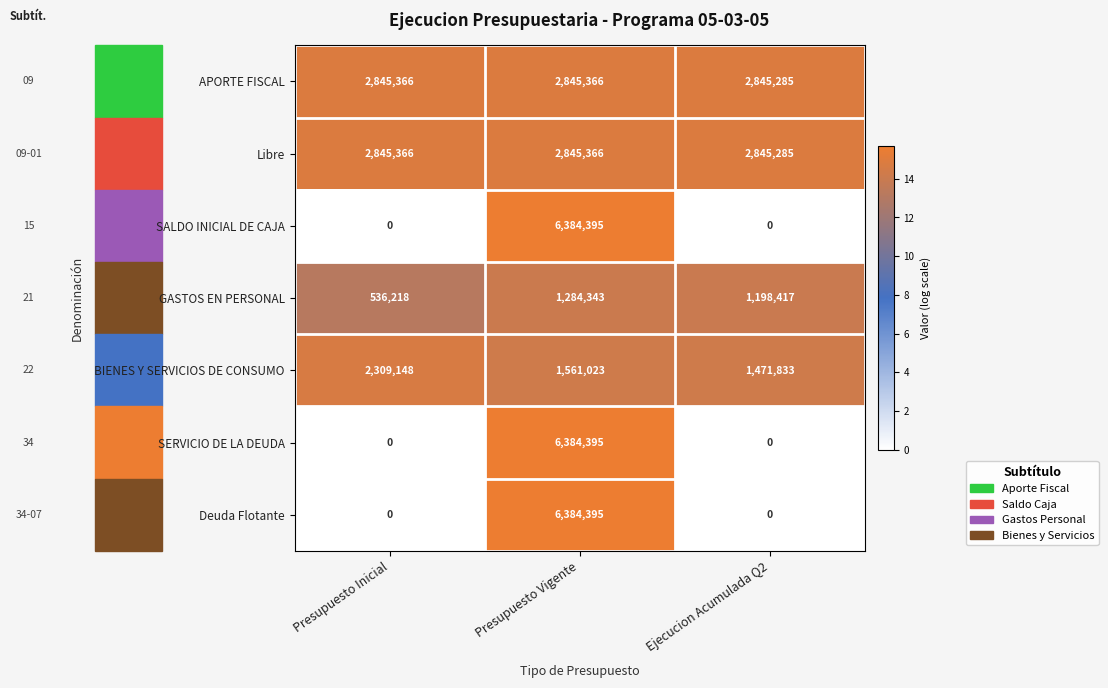

List the labels in order of GASTOS EN PERSONAL value, smallest first.

Presupuesto Inicial, Ejecucion Acumulada Q2, Presupuesto Vigente